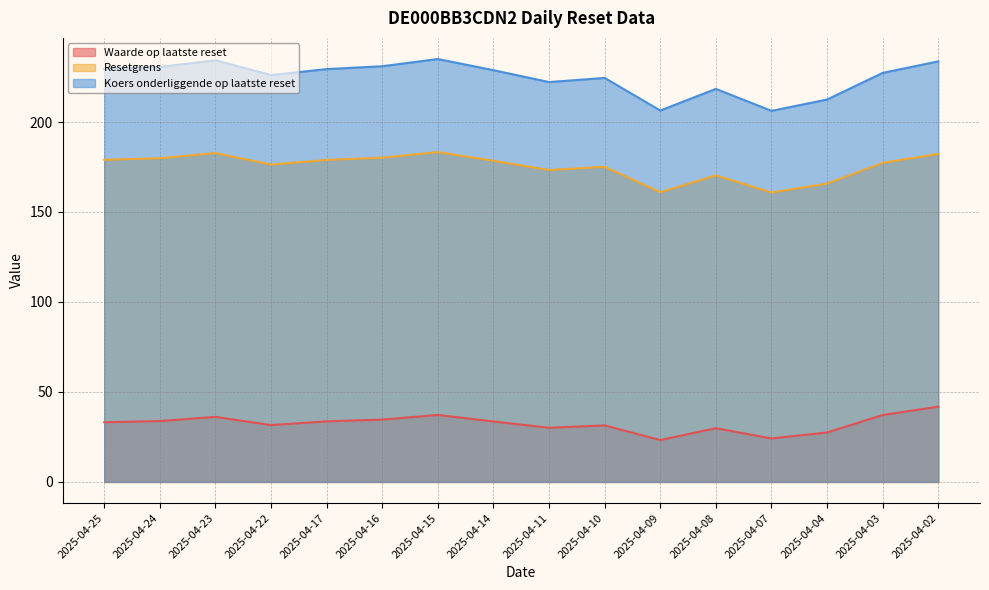

What is the total value across all series at 2025-04-22?

434.0